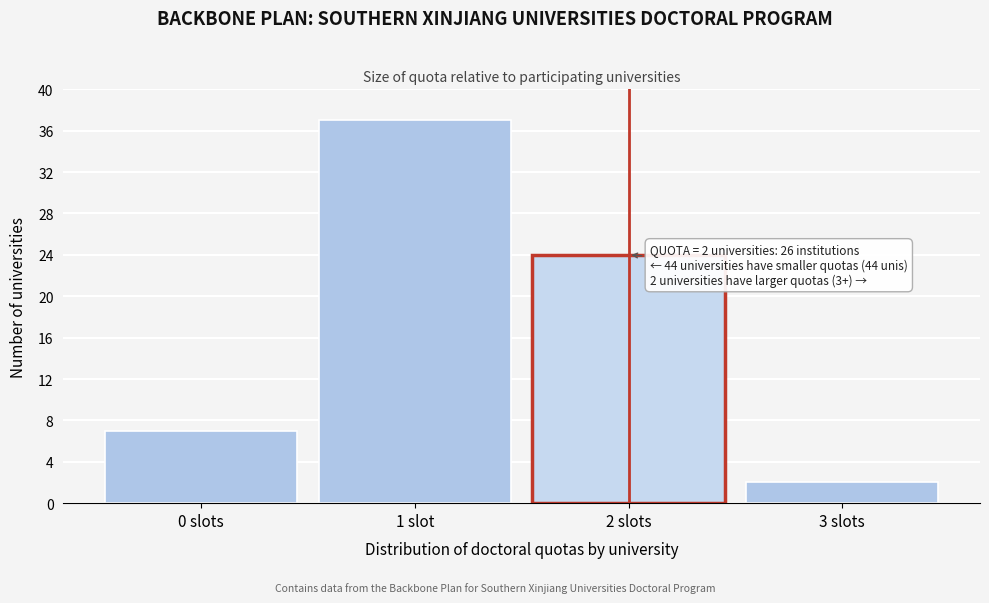

Reading left to right, transcribe all the data shown in this chart.

0 slots=7	1 slot=37	2 slots=24	3 slots=2